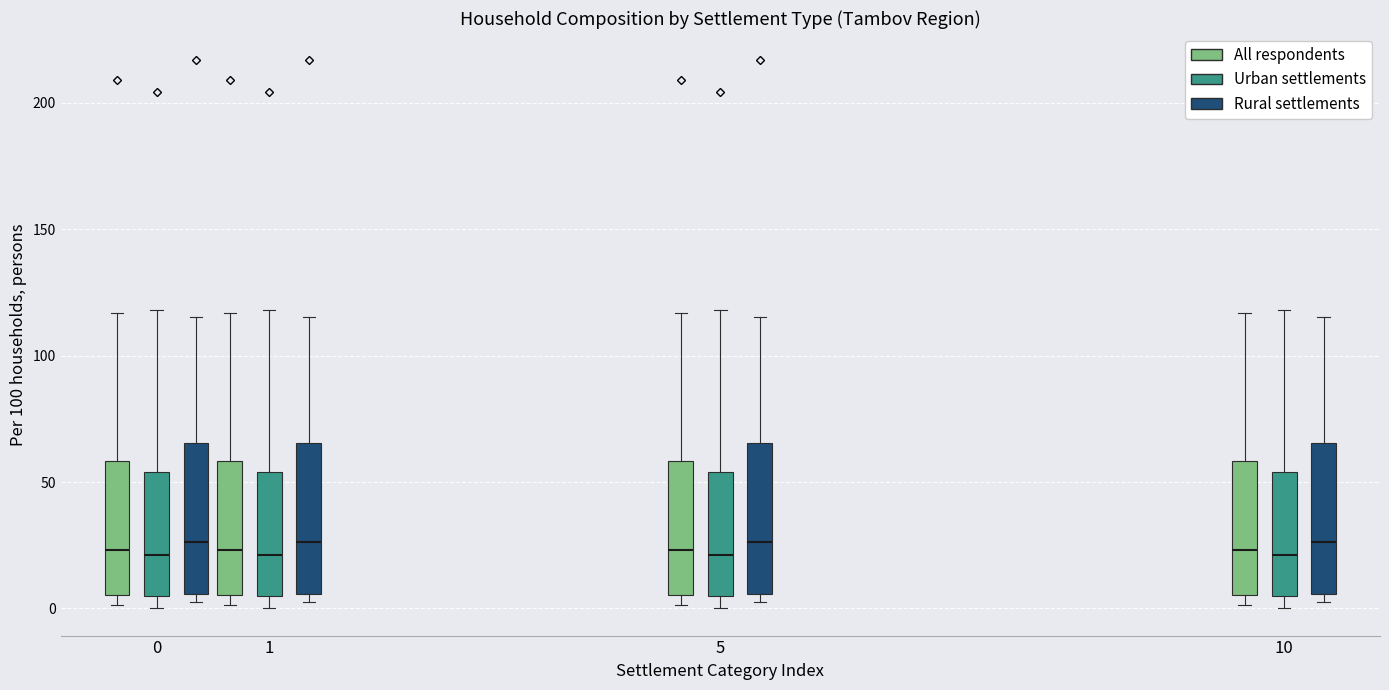

Where is the lower edge of the box for 10 (Rural settlements) on the y-axis? The values are not printed on the chart, so give them approximately, as read against the axis.

5